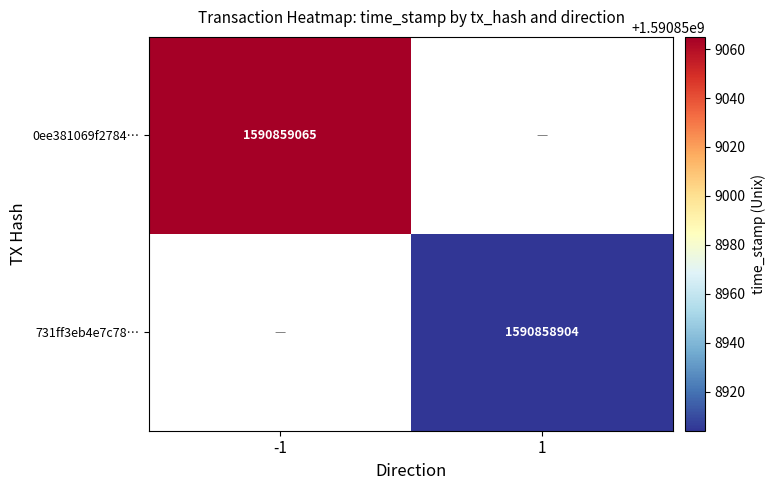

The 731ff3eb4e7c78… series shows 1590858904 at 1. True or false?

True